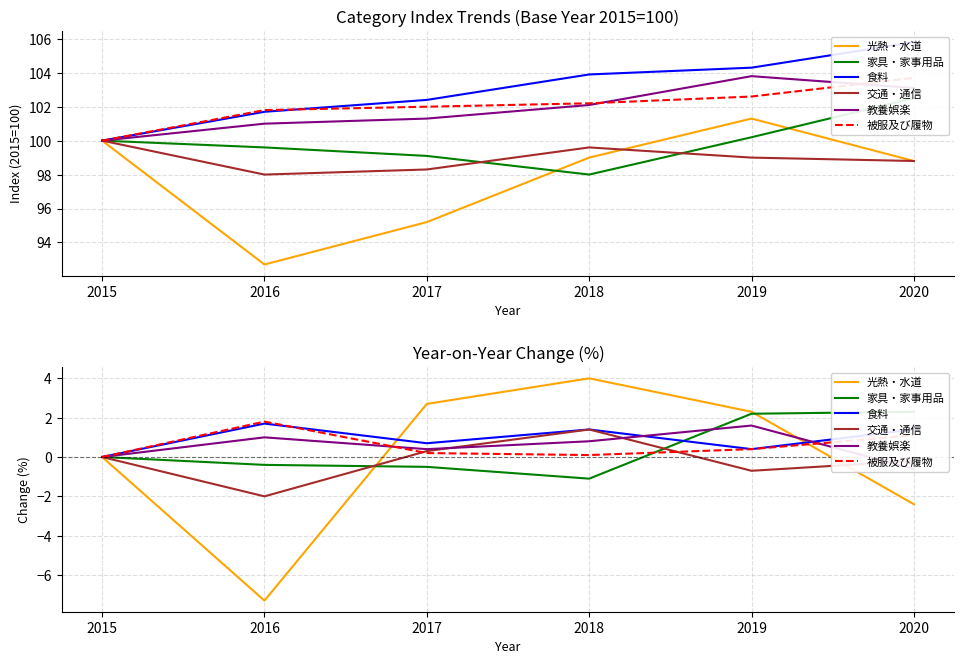

Reading right to left, extract all data points from this chart.

光熱・水道: 2020=-2.4	2019=2.3	2018=4.0	2017=2.7	2016=-7.3	2015=0.0
家具・家事用品: 2020=2.3	2019=2.2	2018=-1.1	2017=-0.5	2016=-0.4	2015=0.0
食料: 2020=1.4	2019=0.4	2018=1.4	2017=0.7	2016=1.7	2015=0.0
交通・通信: 2020=-0.2	2019=-0.7	2018=1.4	2017=0.3	2016=-2.0	2015=0.0
教養娯楽: 2020=-0.6	2019=1.6	2018=0.8	2017=0.4	2016=1.0	2015=0.0
被服及び履物: 2020=1.1	2019=0.4	2018=0.1	2017=0.2	2016=1.8	2015=0.0